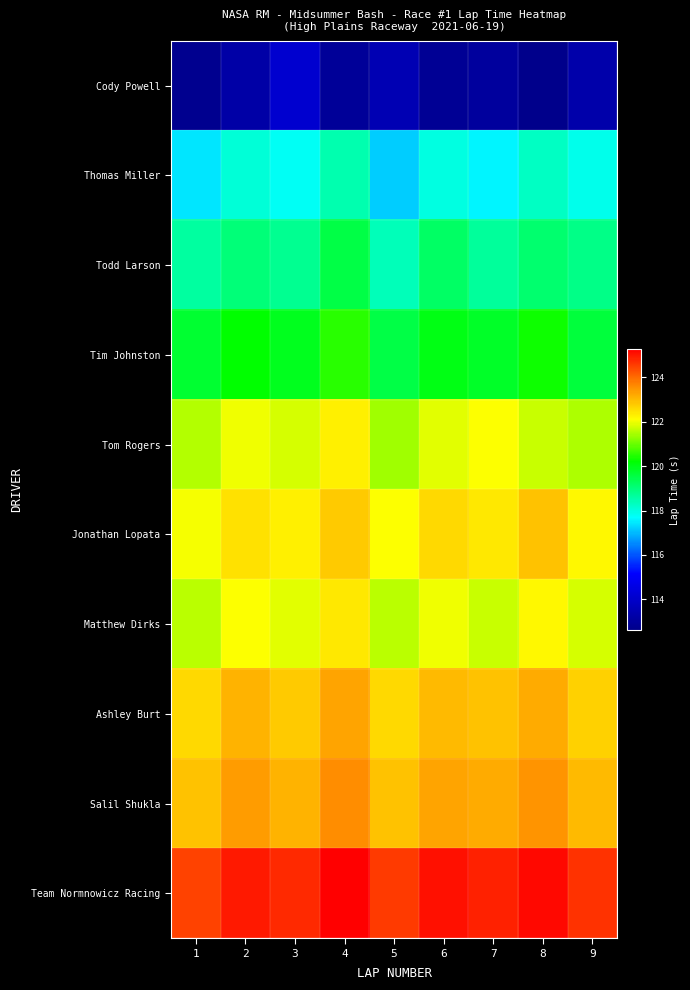

Between 9 and 5, which is larger?

5